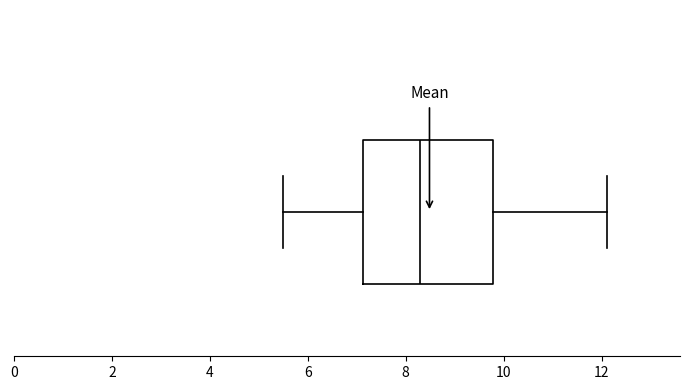

Transcribe this box plot: give where the median line is, the range the box spans, and where the two whiskers end, as read against the x-axis. The values are not printed on the chart, so give them approximately, as read against the axis.

median 8.4, box 7.2 to 9.8, whiskers 5.6 to 12.2